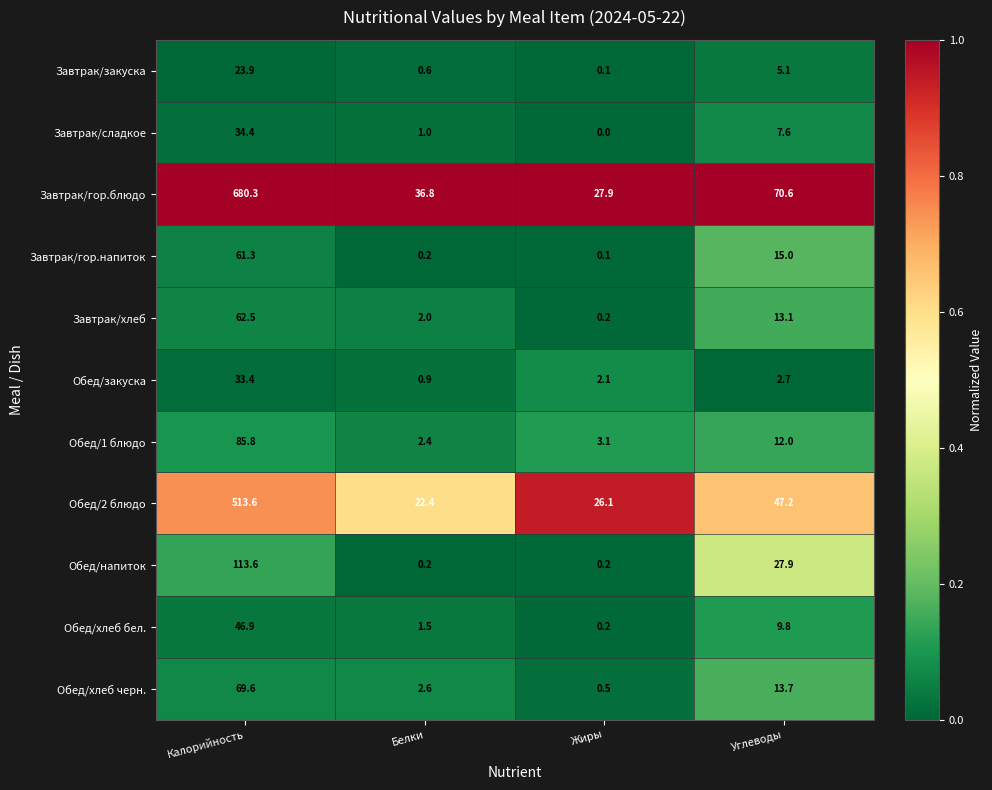

Rank the series at Калорийность from lowest to highest value.

Завтрак/закуска, Обед/закуска, Завтрак/сладкое, Обед/хлеб бел., Завтрак/гор.напиток, Завтрак/хлеб, Обед/хлеб черн., Обед/1 блюдо, Обед/напиток, Обед/2 блюдо, Завтрак/гор.блюдо